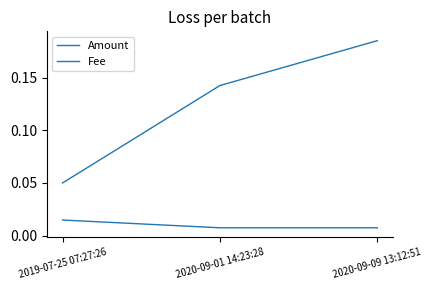

Reading left to right, transcribe all the data shown in this chart.

Amount: 2019-07-25 07:27:26=0.1	2020-09-01 14:23:28=0.1	2020-09-09 13:12:51=0.2
Fee: 2019-07-25 07:27:26=0.0	2020-09-01 14:23:28=0.0	2020-09-09 13:12:51=0.0